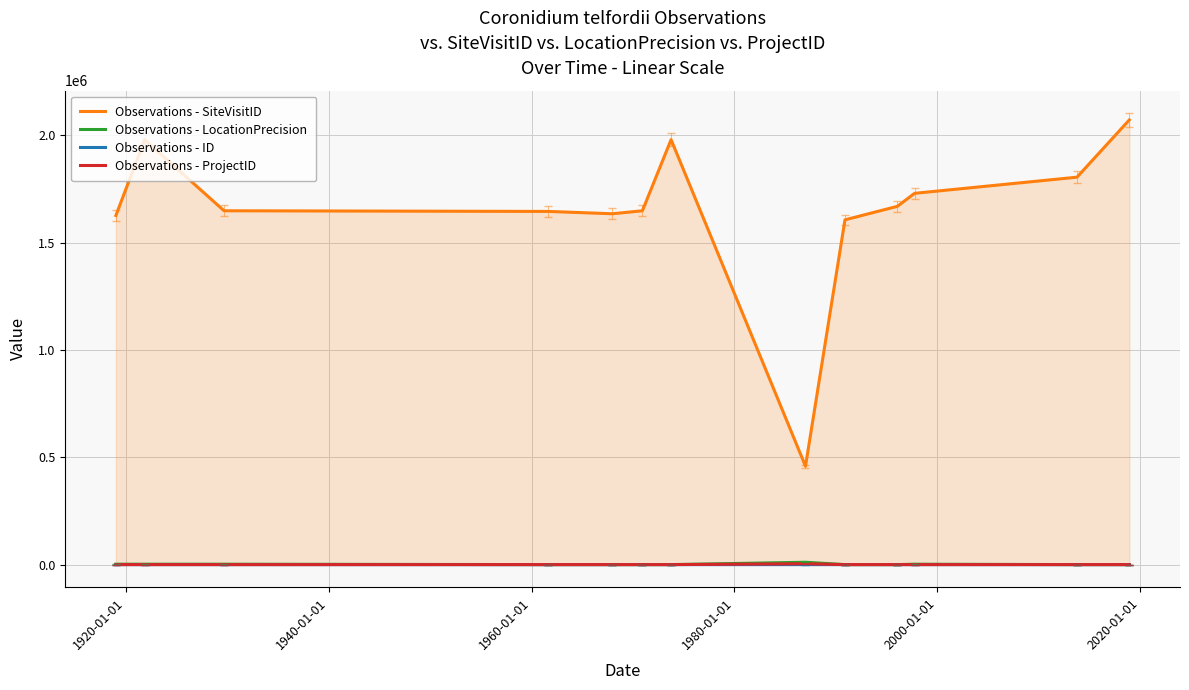

Which series has the widest spread of values?

Observations - SiteVisitID